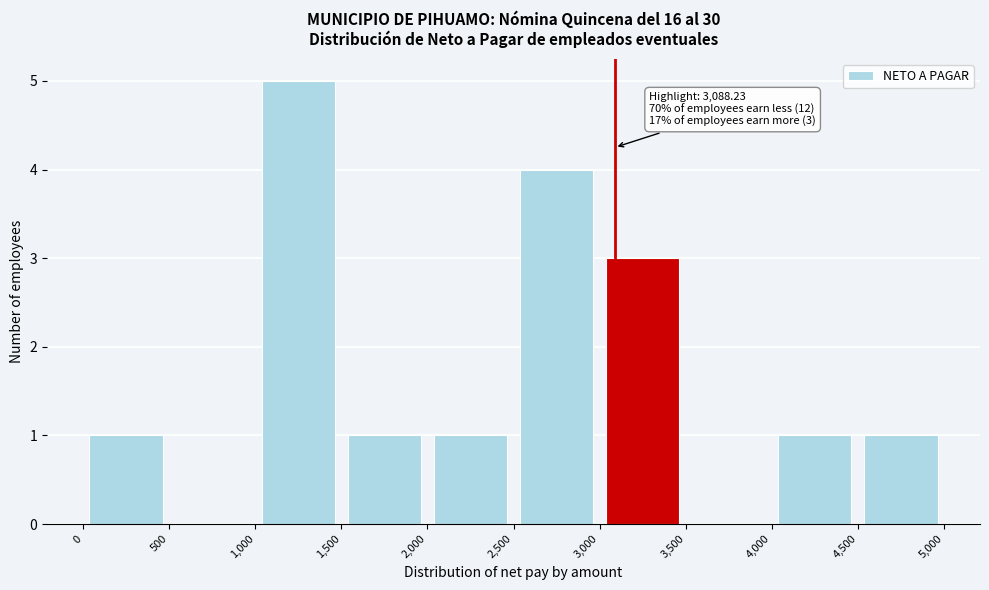

Over which range of the x-axis is the bar tallest?

1,000 to 1,500